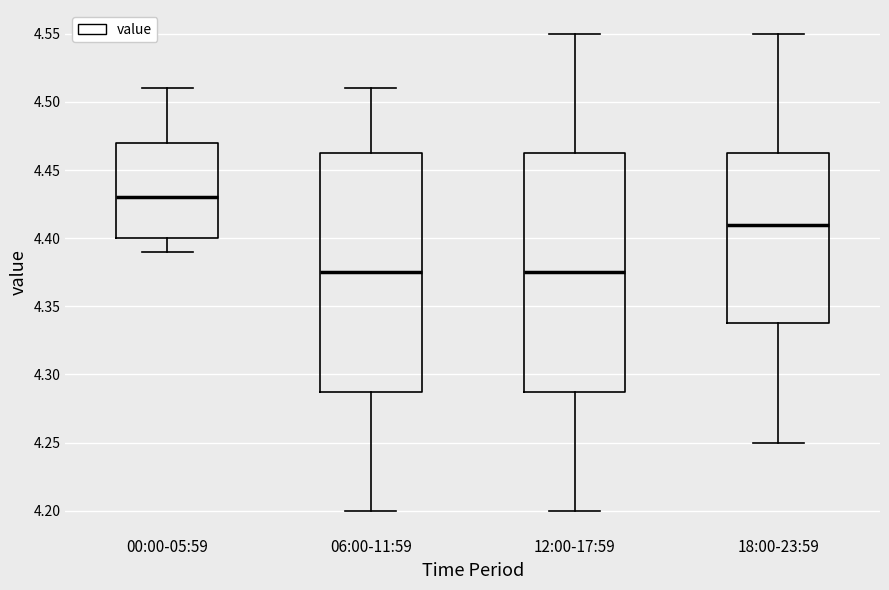

Reading left to right, read every box against the y-axis: the position of its median line, the range the box covers, and the ends of its whiskers. The values are not printed on the chart, so give them approximately, as read against the axis.

00:00-05:59: median 4.430, box 4.400 to 4.470, whiskers 4.390 to 4.510
06:00-11:59: median 4.375, box 4.290 to 4.465, whiskers 4.200 to 4.510
12:00-17:59: median 4.375, box 4.290 to 4.465, whiskers 4.200 to 4.550
18:00-23:59: median 4.410, box 4.340 to 4.465, whiskers 4.250 to 4.550